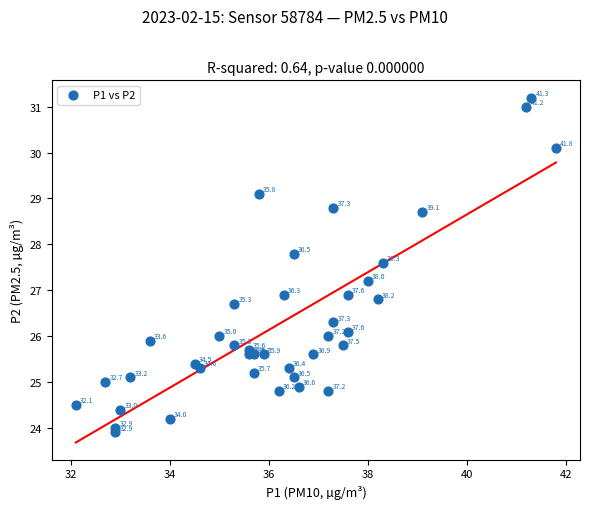

What Y value in the scatter plot is closest to 27?

26.9